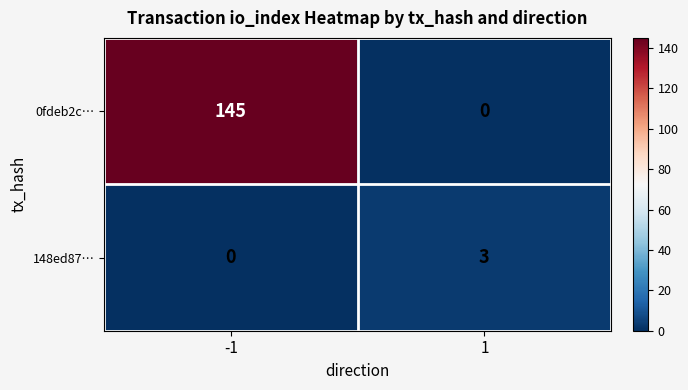

What is the sum of the 148ed87… values at 1 and -1?

3